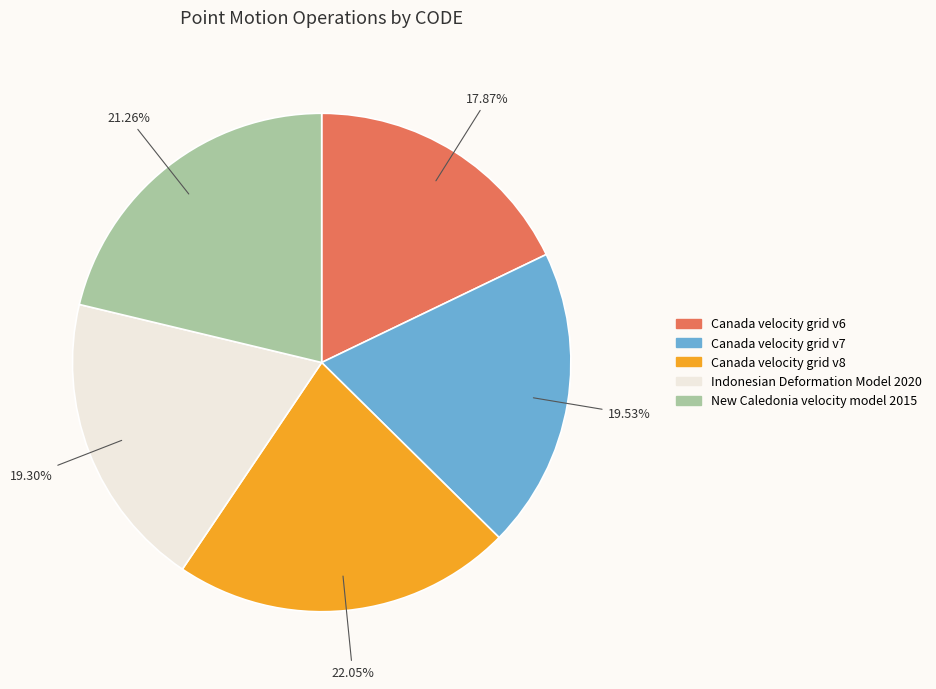

How many segments does this pie chart have?

5